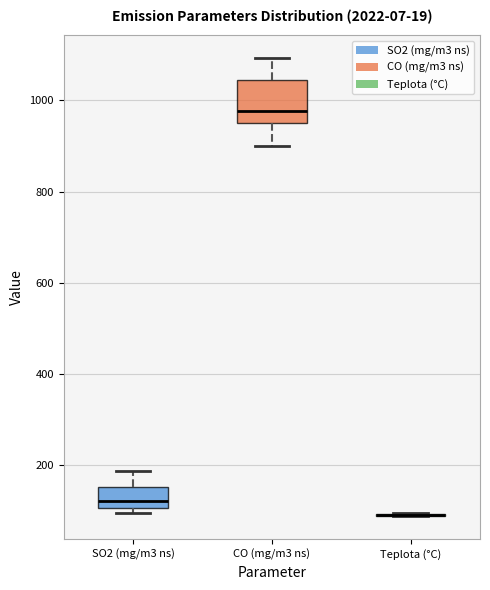

Comparing the boxes themselves (not the whiskers), which one is the tallest?

CO (mg/m3 ns)